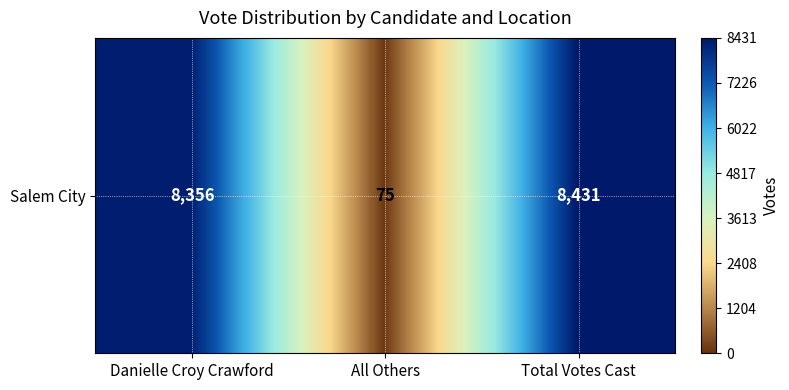

Approximately how many times larger is the value at Danielle Croy Crawford compared to All Others?

111.4